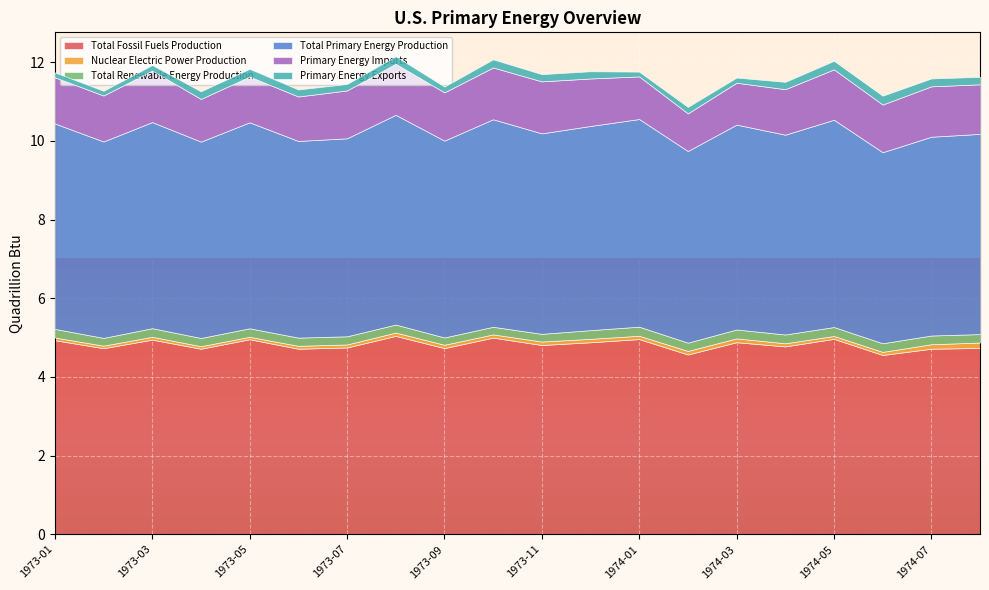

How many lines are shown in the chart?

6